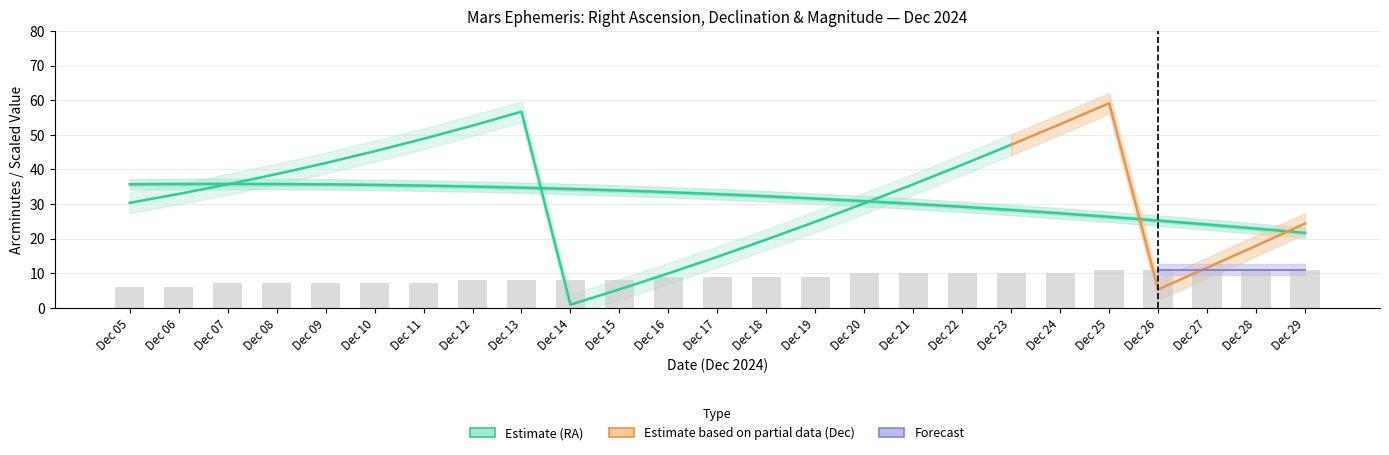

Which category has the lowest value across all series?

Dec 14